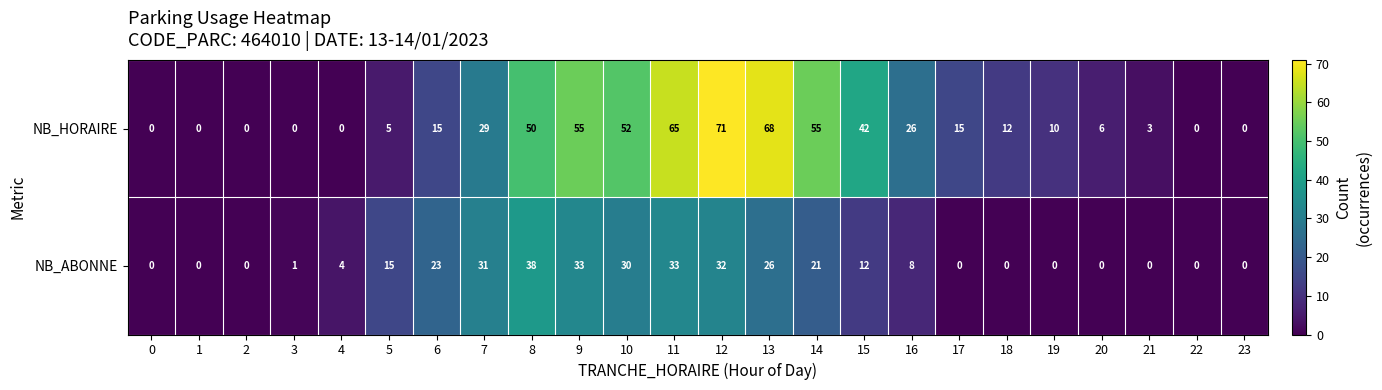

What is the difference between the second highest and minimum values in the NB_ABONNE series?

33